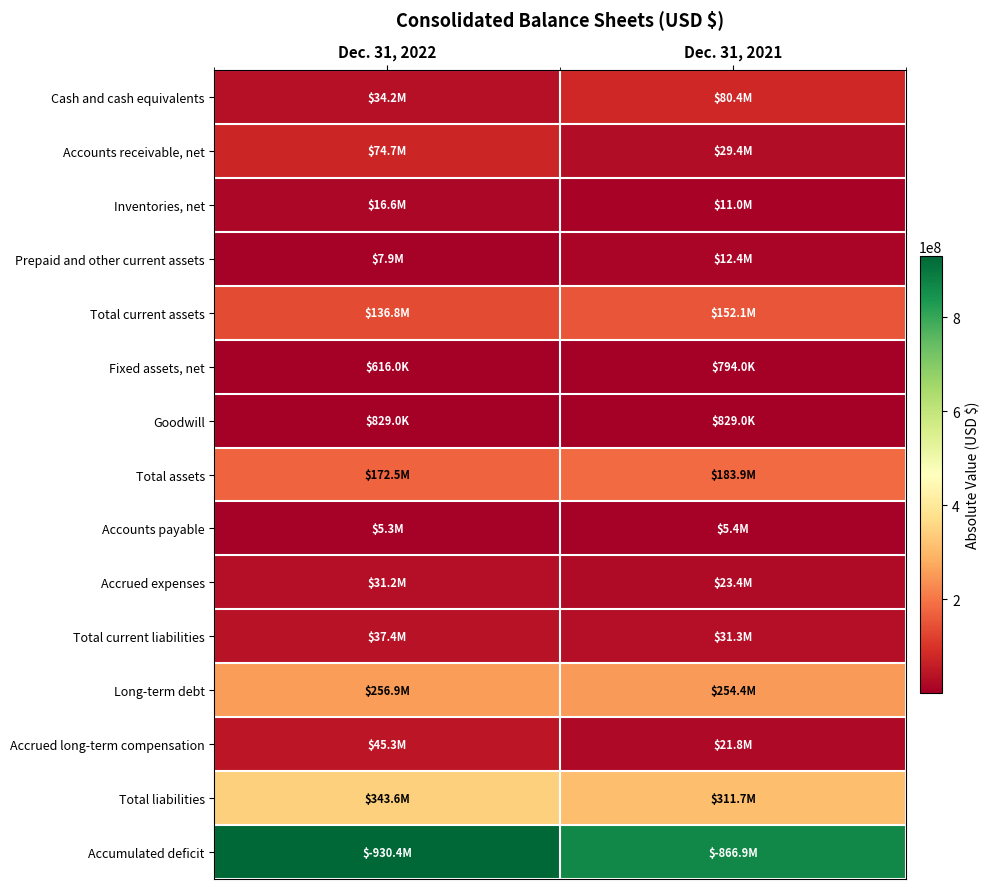

Reading right to left, extract all data points from this chart.

Cash and cash equivalents: Dec. 31, 2021=80367000	Dec. 31, 2022=34248000
Accounts receivable, net: Dec. 31, 2021=29438000	Dec. 31, 2022=74657000
Inventories, net: Dec. 31, 2021=11020000	Dec. 31, 2022=16565000
Prepaid and other current assets: Dec. 31, 2021=12364000	Dec. 31, 2022=7866000
Total current assets: Dec. 31, 2021=152100000	Dec. 31, 2022=136842000
Fixed assets, net: Dec. 31, 2021=794000	Dec. 31, 2022=616000
Goodwill: Dec. 31, 2021=829000	Dec. 31, 2022=829000
Total assets: Dec. 31, 2021=183869000	Dec. 31, 2022=172538000
Accounts payable: Dec. 31, 2021=5394000	Dec. 31, 2022=5308000
Accrued expenses: Dec. 31, 2021=23446000	Dec. 31, 2022=31210000
Total current liabilities: Dec. 31, 2021=31297000	Dec. 31, 2022=37388000
Long-term debt: Dec. 31, 2021=254428000	Dec. 31, 2022=256946000
Accrued long-term compensation: Dec. 31, 2021=21846000	Dec. 31, 2022=45325000
Total liabilities: Dec. 31, 2021=311656000	Dec. 31, 2022=343580000
Accumulated deficit: Dec. 31, 2021=866883000	Dec. 31, 2022=930449000